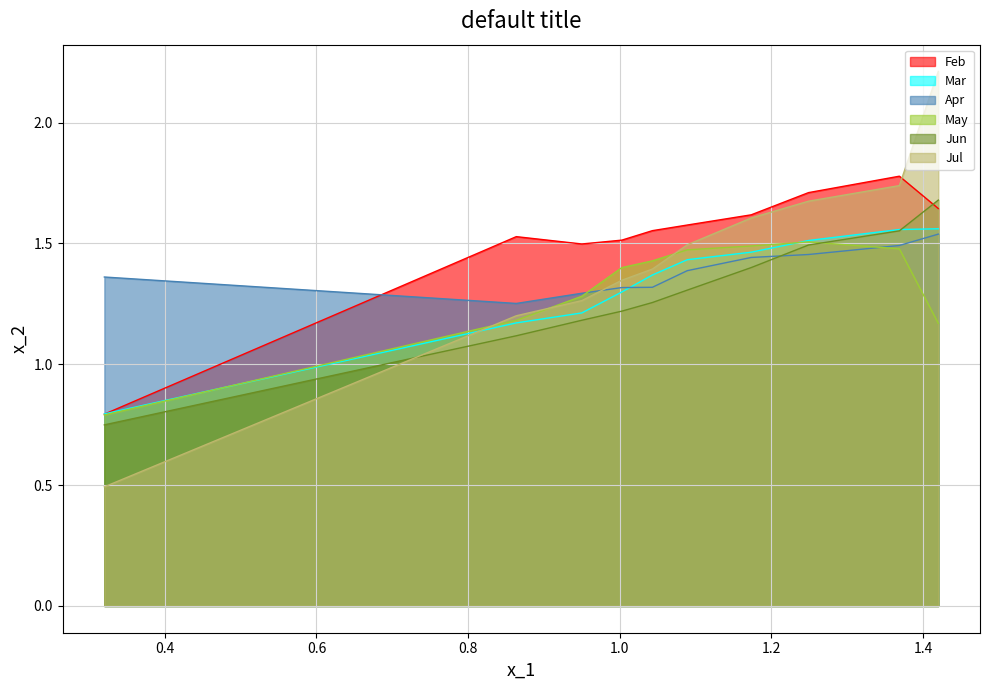

Where does the May series first go above 1?

pct15